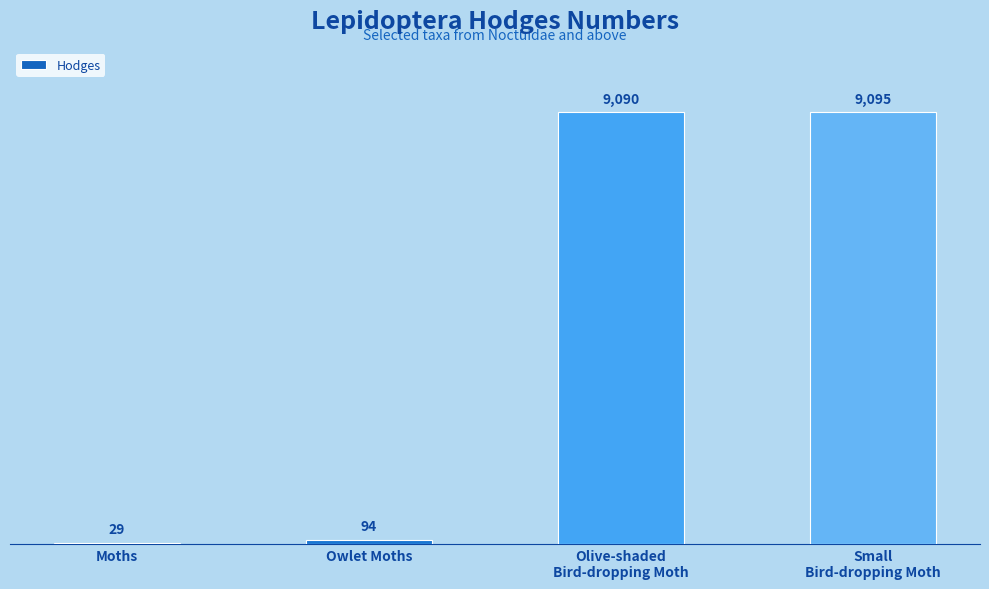

What value does the data have at Moths?

29.0